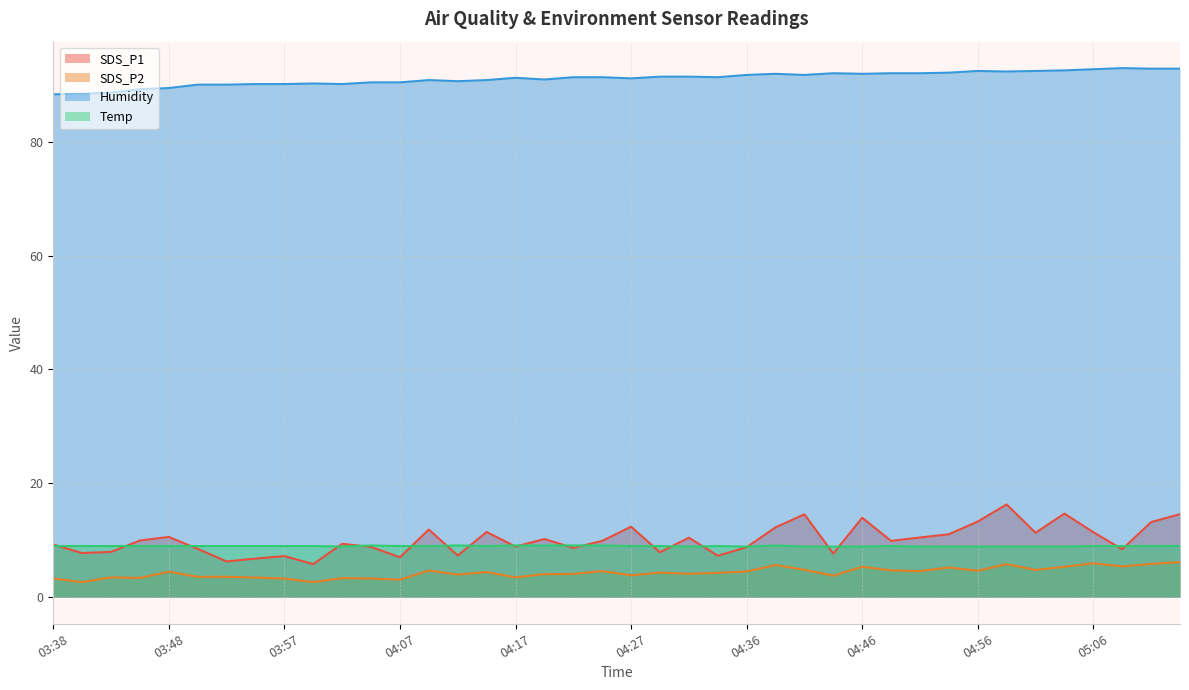

How many values in the Temp series exceed 9?

7